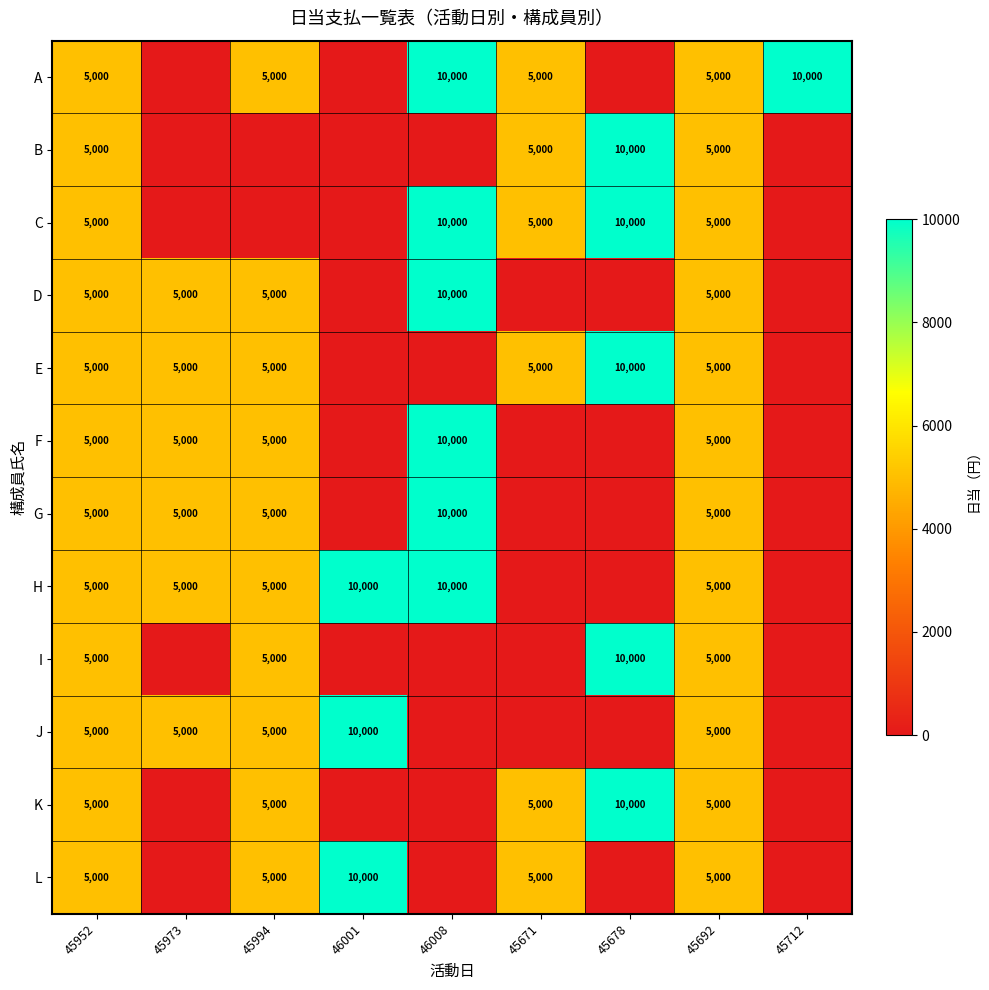

True or false: J has a value of 2871 at 45994.

False